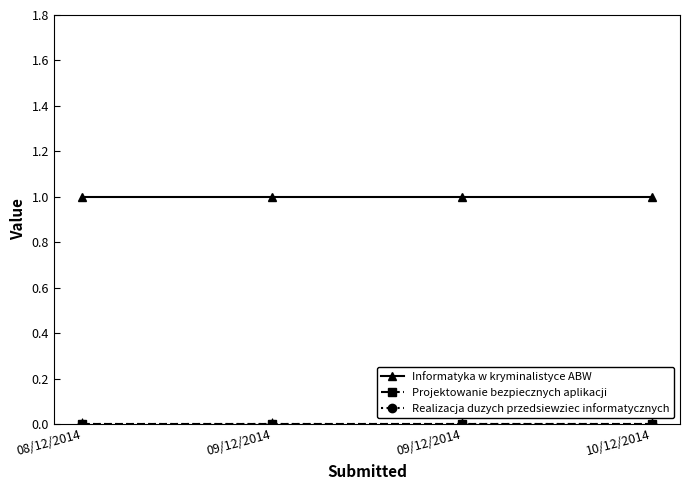

The Informatyka w kryminalistyce ABW series shows 1 at 08/12/2014. True or false?

True